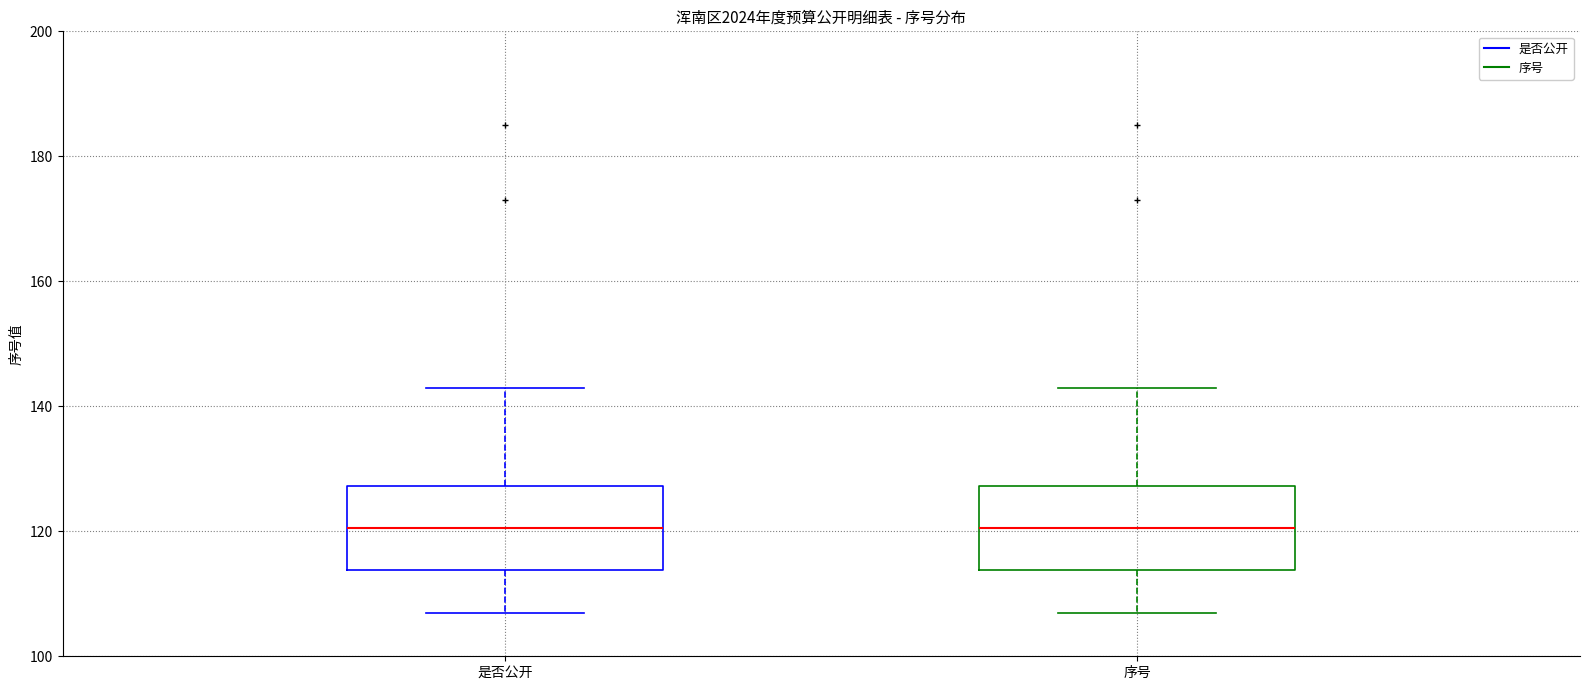

Where does the median line of the box for 是否公开 sit on the y-axis? The values are not printed on the chart, so give them approximately, as read against the axis.

120